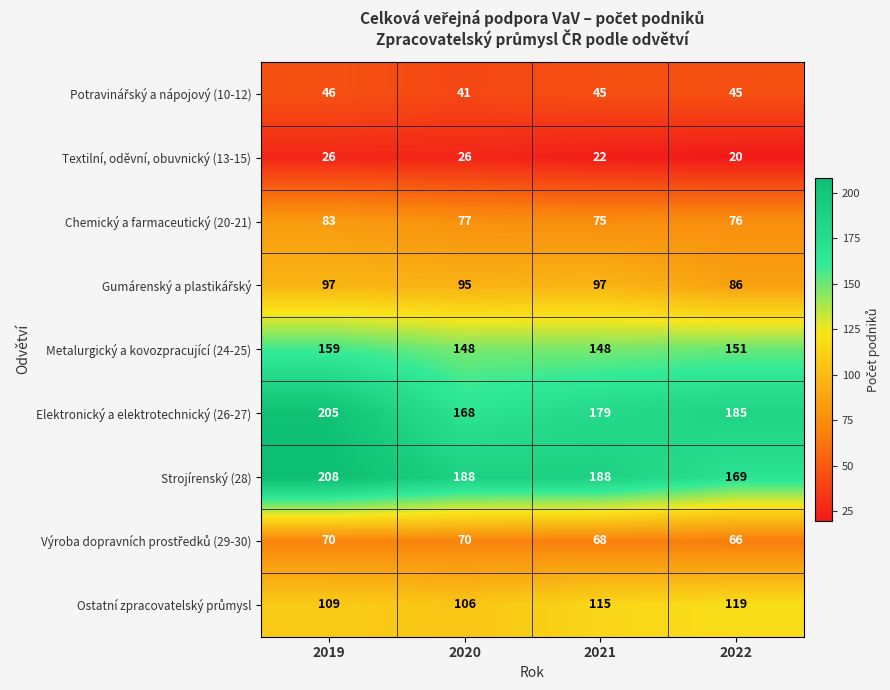

Which series changed the most between 2019 and 2021?

Elektronický a elektrotechnický (26-27)